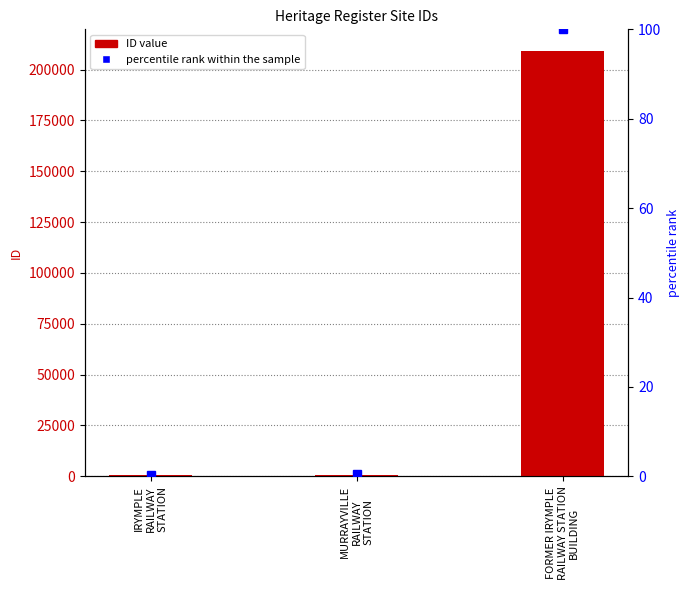

Are the bars grouped side by side (vs. stacked)?

Yes